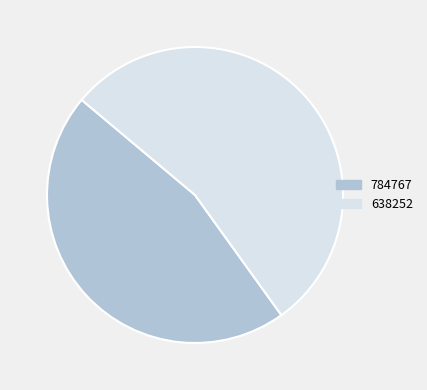

Does 638252 account for over 50% of the chart?

Yes